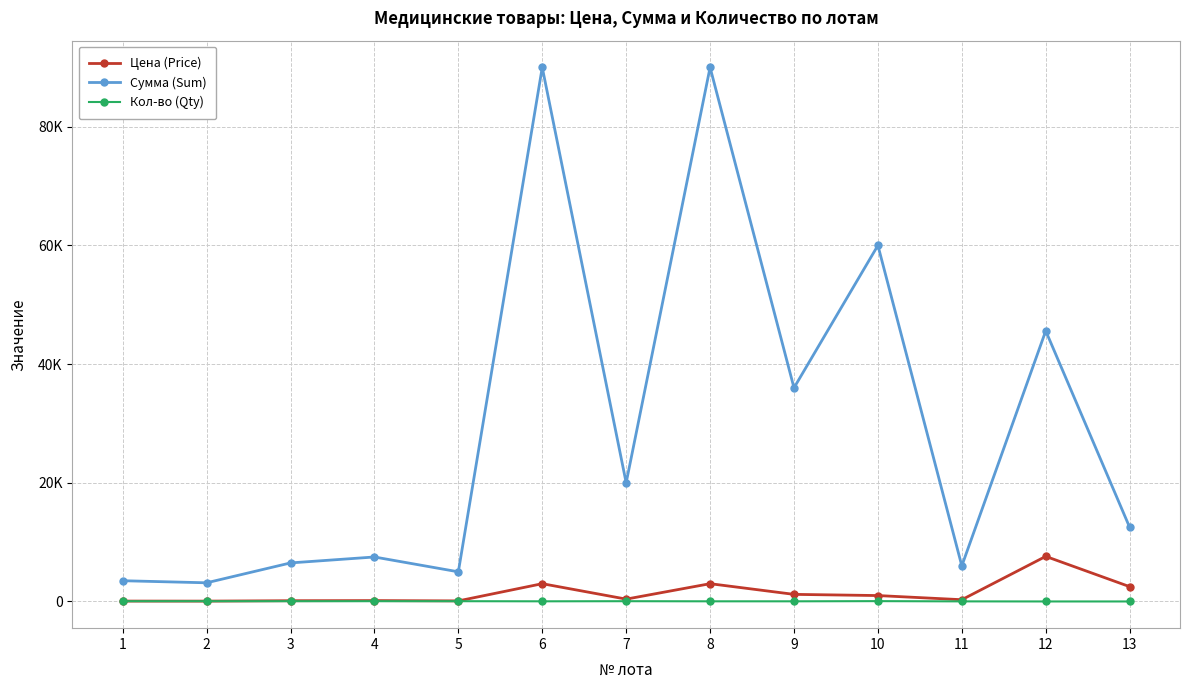

Does the chart have visible grid lines?

Yes